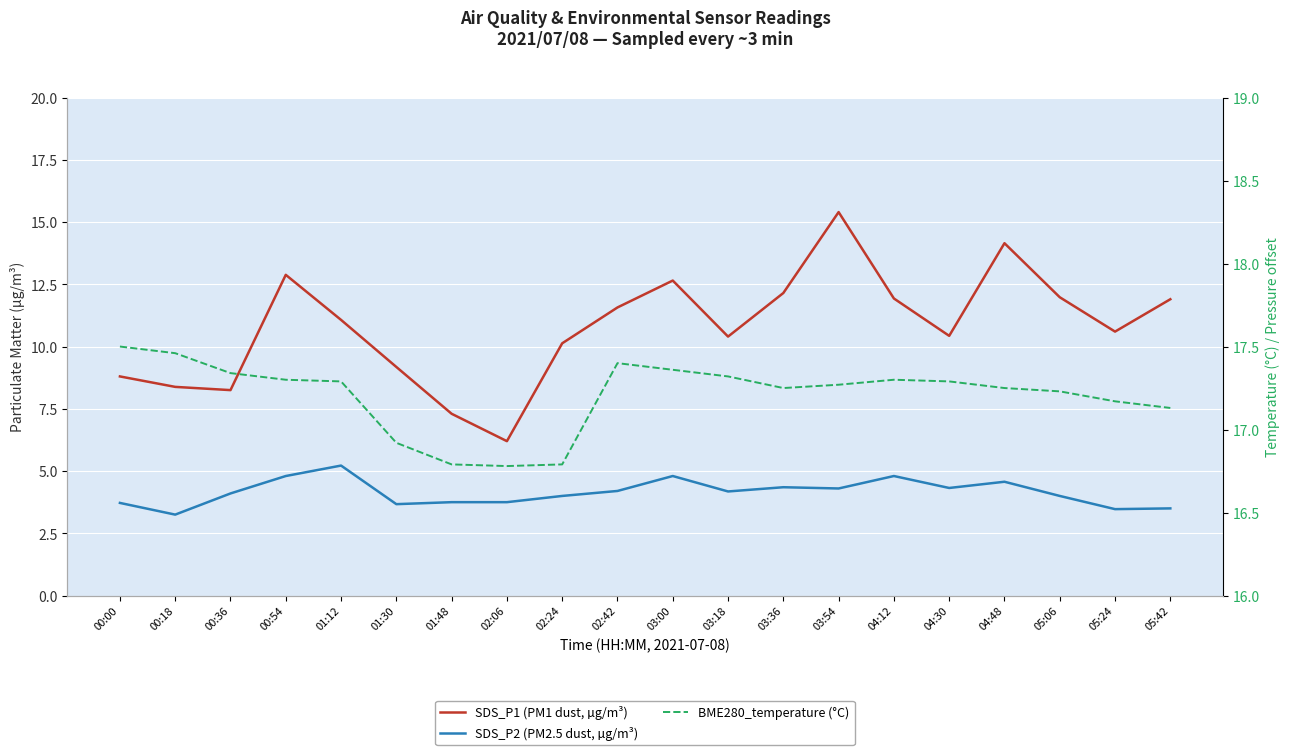

Reading left to right, list all the values displayed in this chart.

SDS_P1 (PM1 dust, µg/m³): 8.8	8.4	8.2	12.9	11.1	9.2	7.3	6.2	10.1	11.6	12.7	10.4	12.2	15.4	11.9	10.4	14.2	12.0	10.6	11.9
SDS_P2 (PM2.5 dust, µg/m³): 3.7	3.2	4.1	4.8	5.2	3.7	3.8	3.8	4.0	4.2	4.8	4.2	4.3	4.3	4.8	4.3	4.6	4.0	3.5	3.5
BME280_temperature (°C): 17.5	17.5	17.3	17.3	17.3	16.9	16.8	16.8	16.8	17.4	17.4	17.3	17.2	17.3	17.3	17.3	17.2	17.2	17.2	17.1